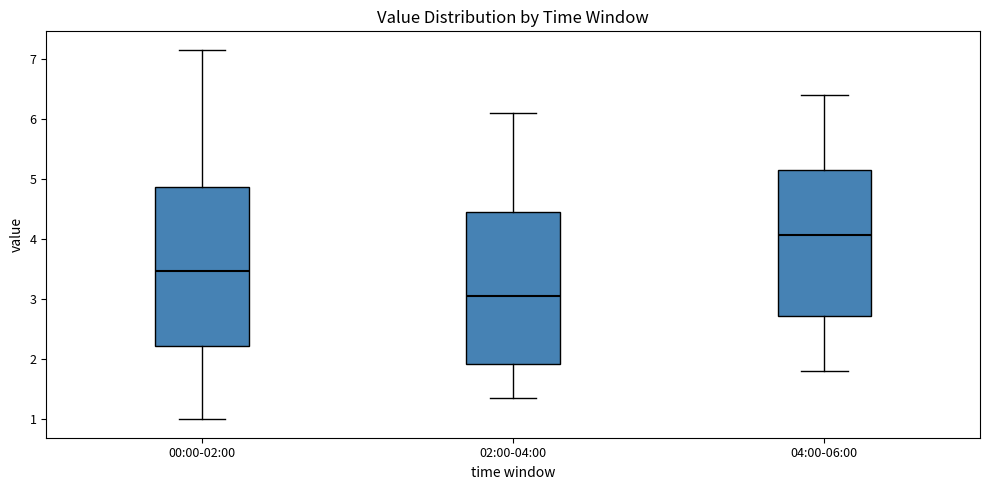

Reading left to right, transcribe this box plot: for each box, give where its median line is, the range the box spans, and where its two whiskers end, as read against the y-axis. The values are not printed on the chart, so give them approximately, as read against the axis.

00:00-02:00: median 3.5, box 2.2 to 4.9, whiskers 1.0 to 7.2
02:00-04:00: median 3.1, box 1.9 to 4.5, whiskers 1.4 to 6.1
04:00-06:00: median 4.1, box 2.7 to 5.2, whiskers 1.8 to 6.4